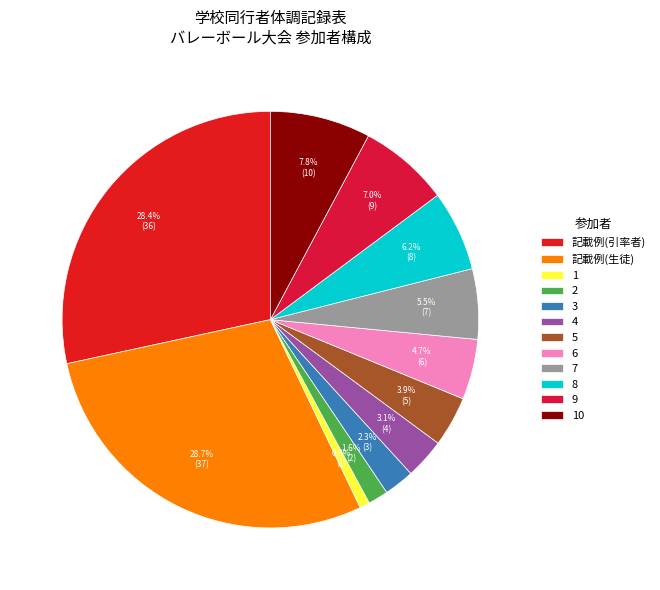

True or false: 5 accounts for 15% of the total.

False